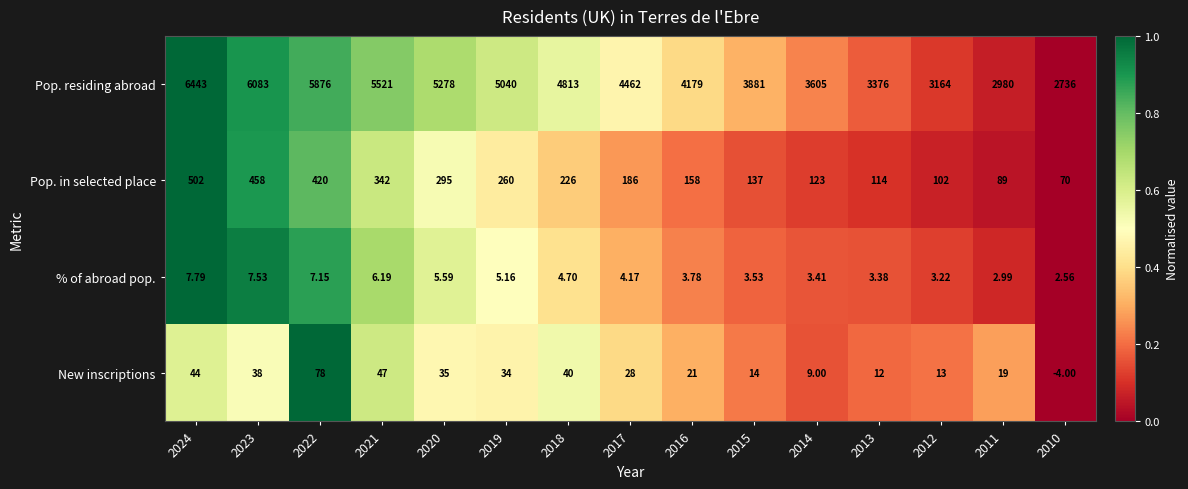

Which series has the largest total across all categories?

Pop. residing abroad